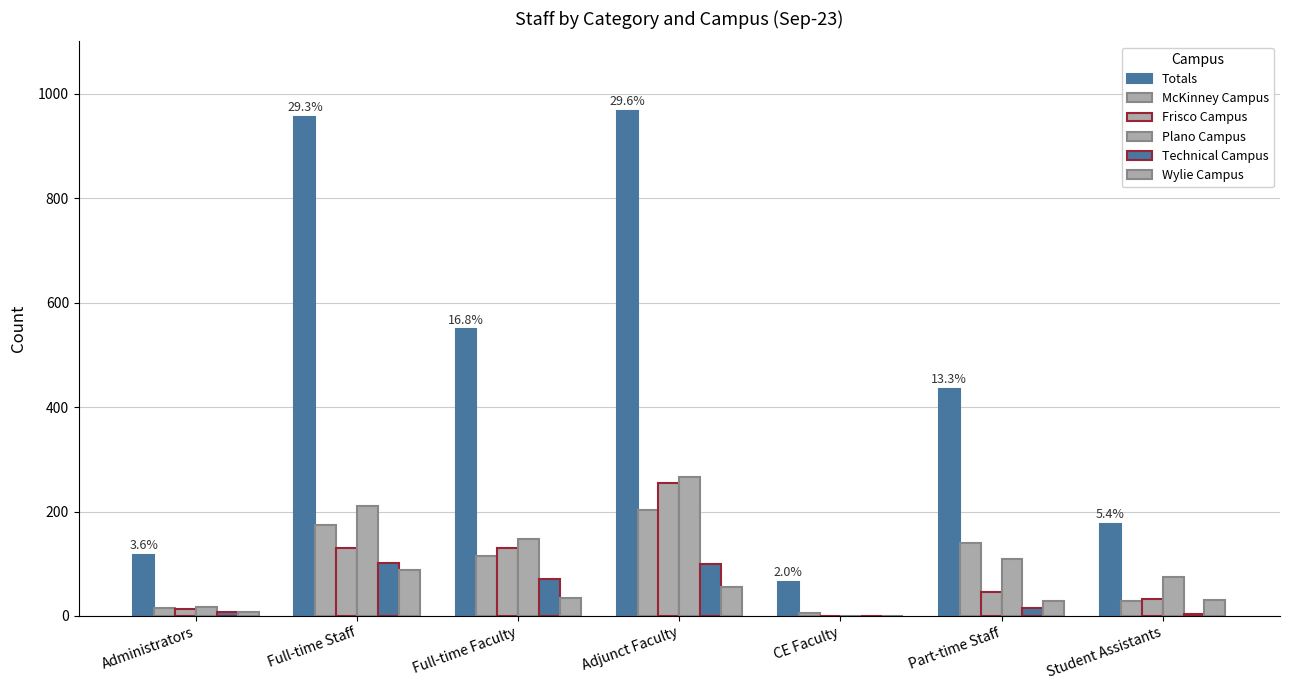

Is it true that McKinney Campus equals 26 at Administrators?

False